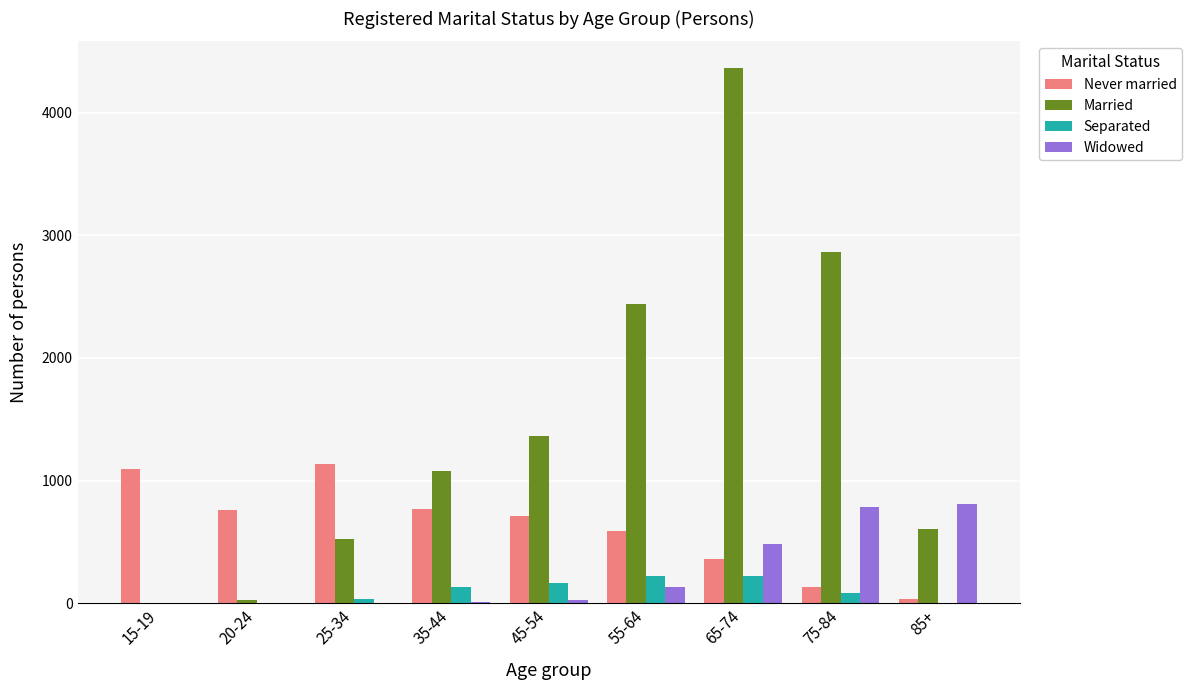

At which category does the chart reach its peak across all series?

65-74